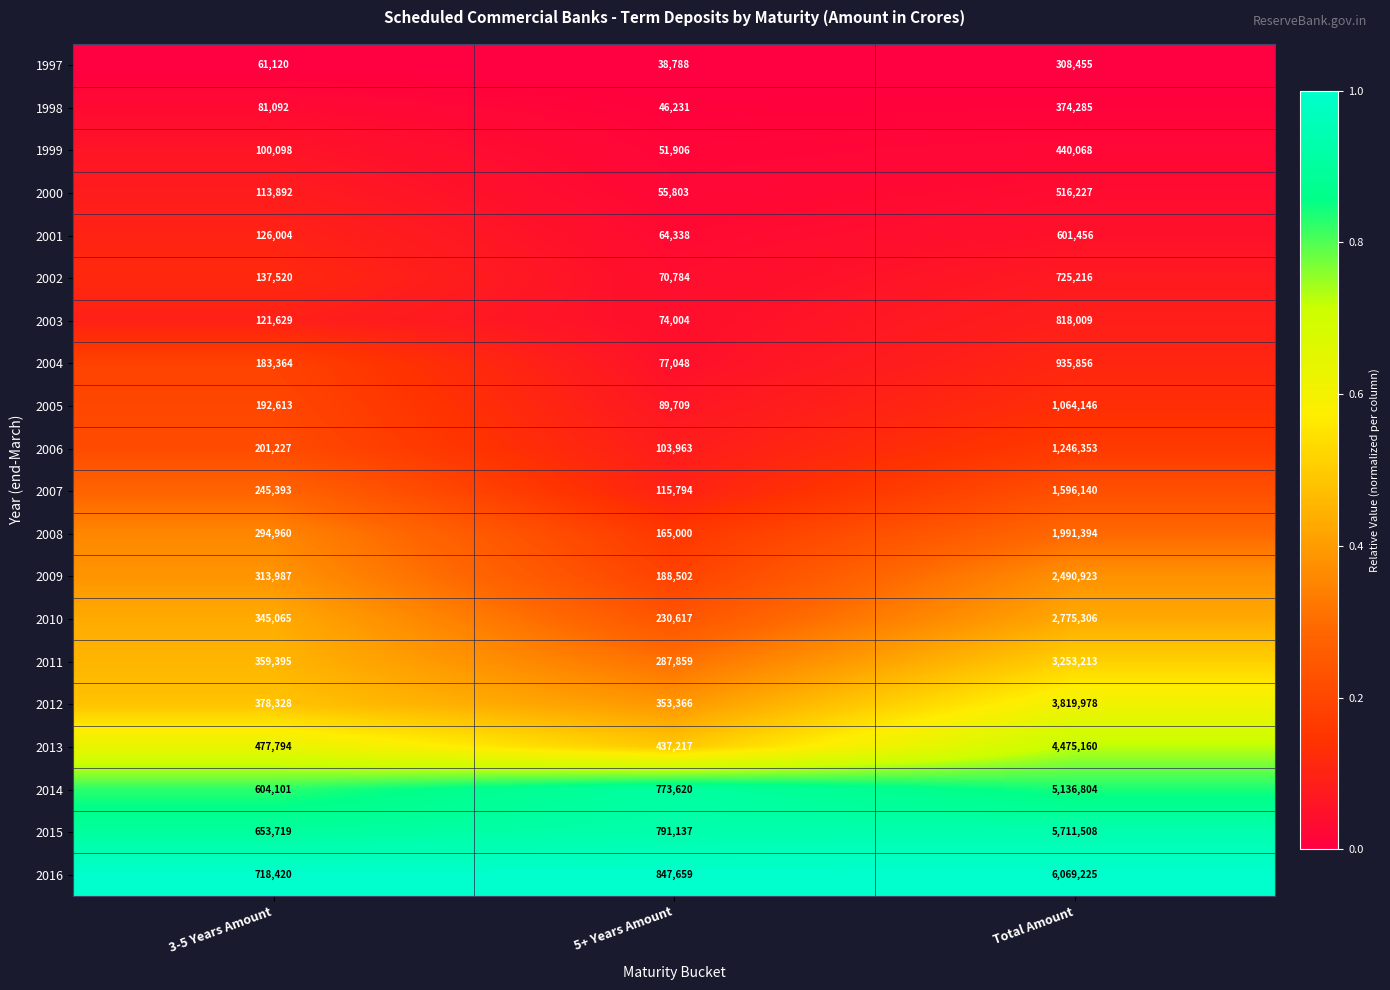

At which label is 2007 closest to 855967?

3-5 Years Amount